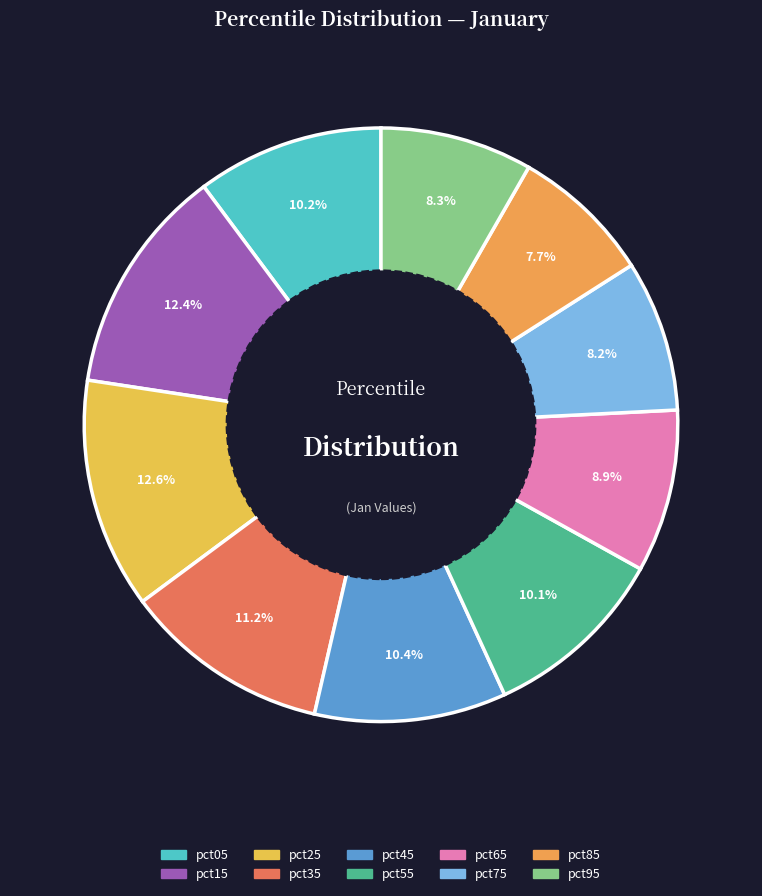

To the nearest percent, what portion does pct25 represent?

13%